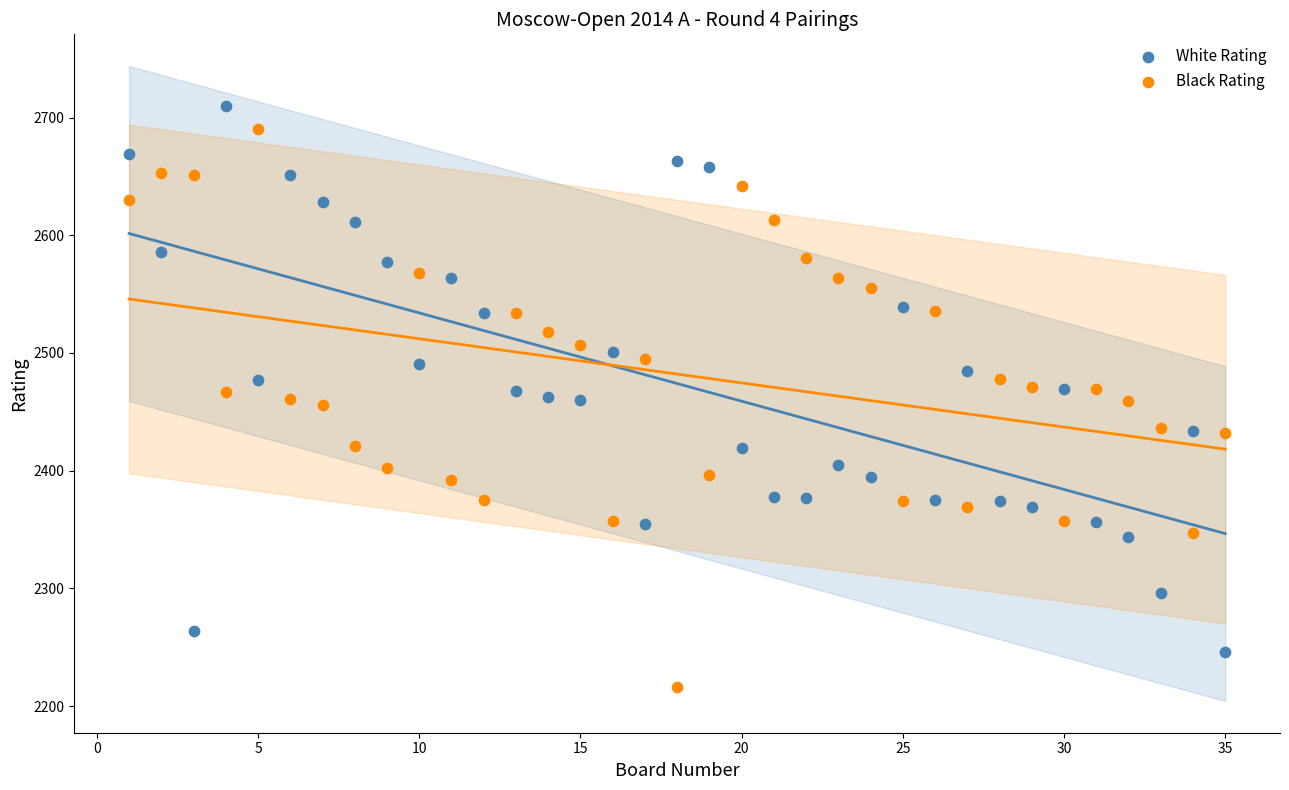

What are all the series names shown in the legend?

White Rating, Black Rating